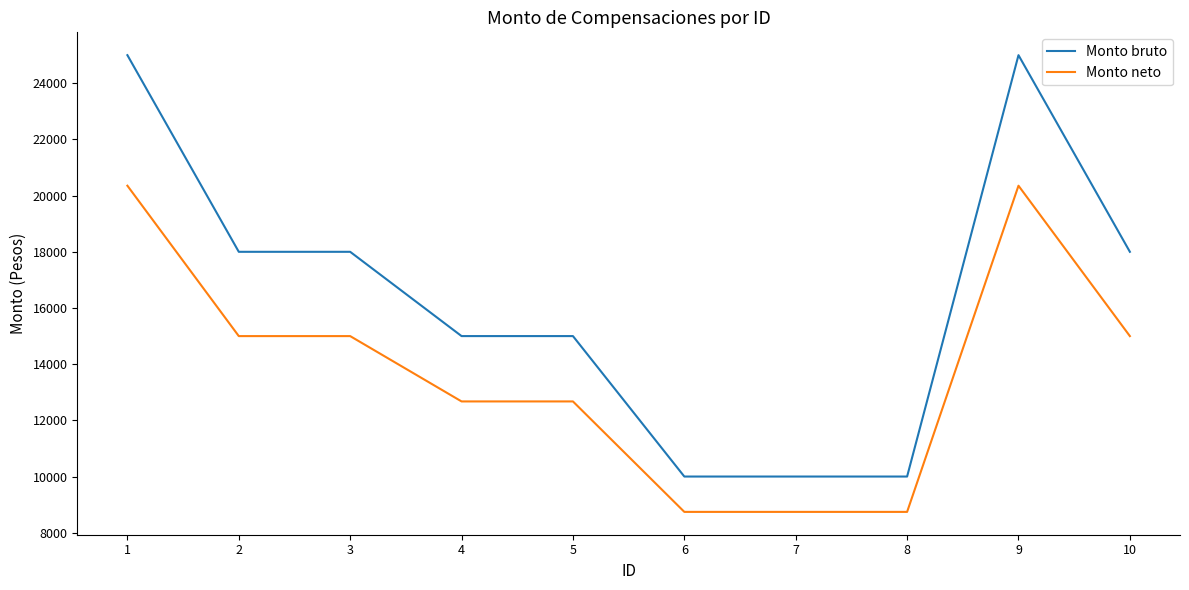

What is the minimum value for Monto neto?

8741.8